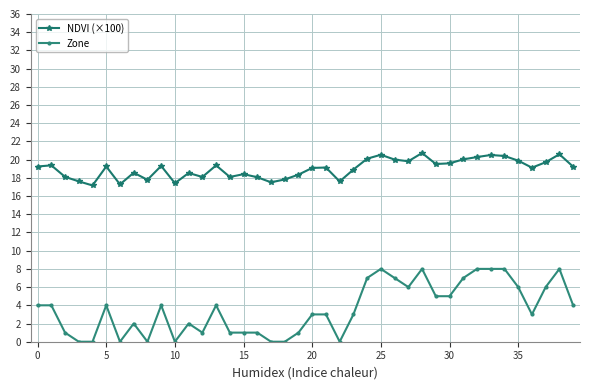

What is the difference between the second highest and second lowest values in the Zone series?

8.0